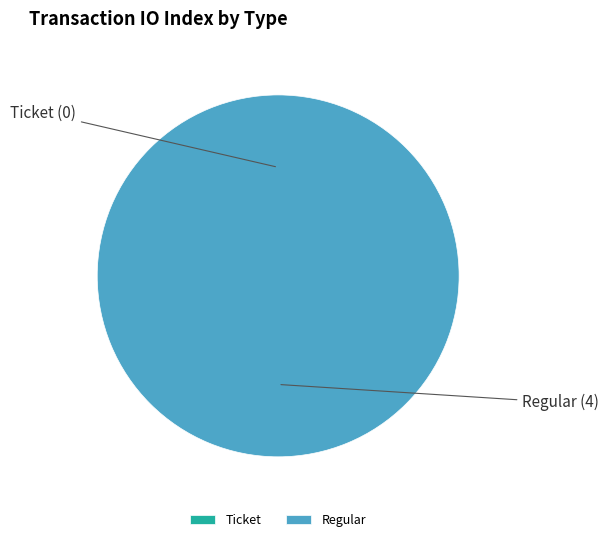

To the nearest percent, what portion does Regular represent?

100%